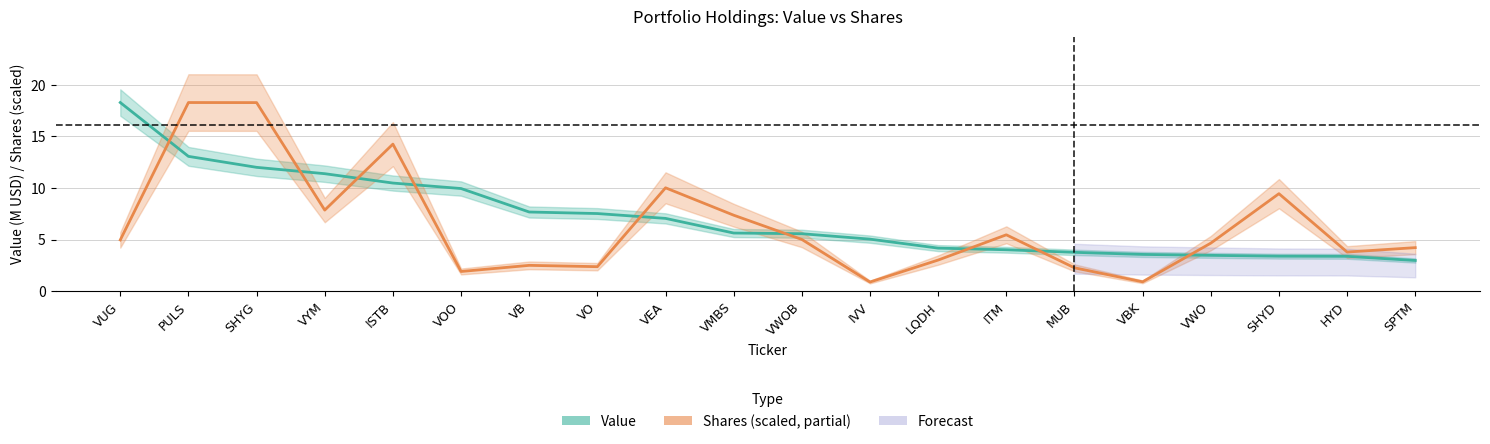

How many categories are shown in the chart?

20